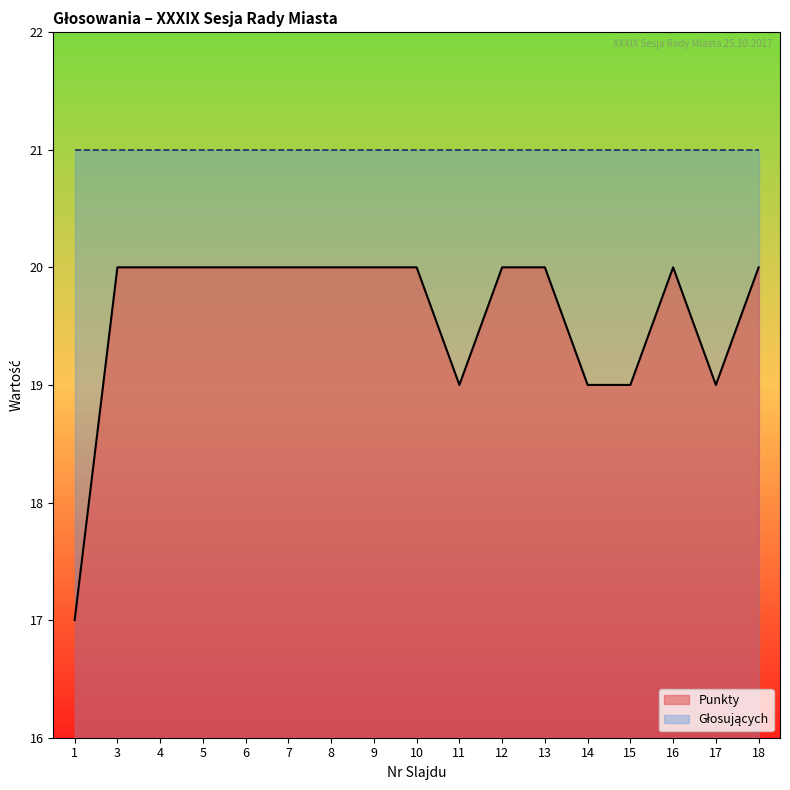

List the labels in order of value, smallest first.

1, 11, 14, 15, 17, 3, 4, 5, 6, 7, 8, 9, 10, 12, 13, 16, 18